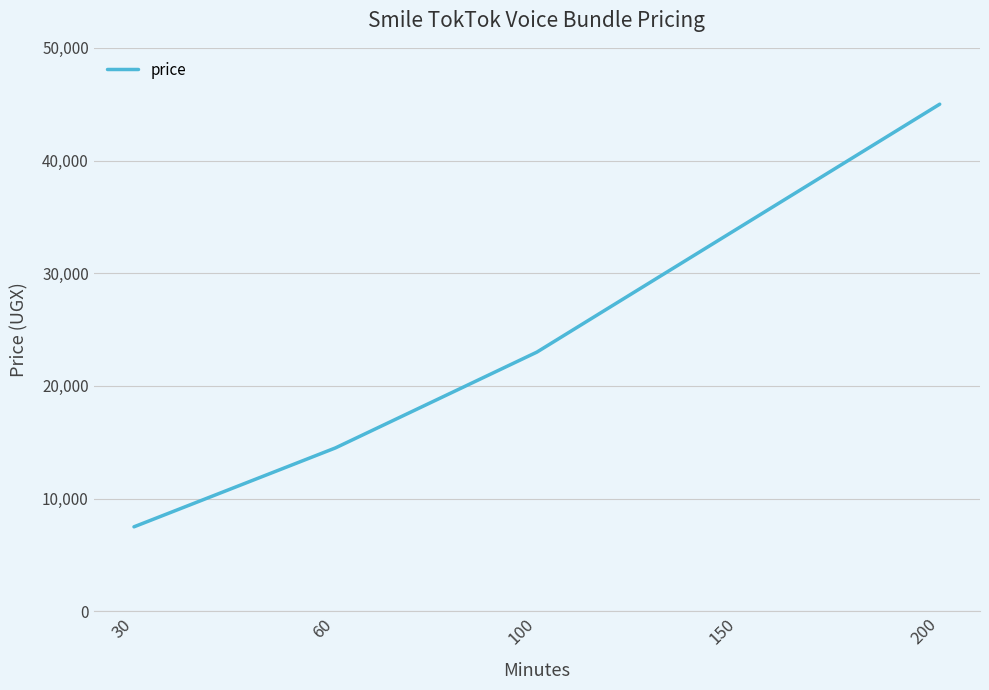

Reading left to right, what are all the values shown in this chart?

30=7500	60=14500	100=23000	150=34000	200=45000